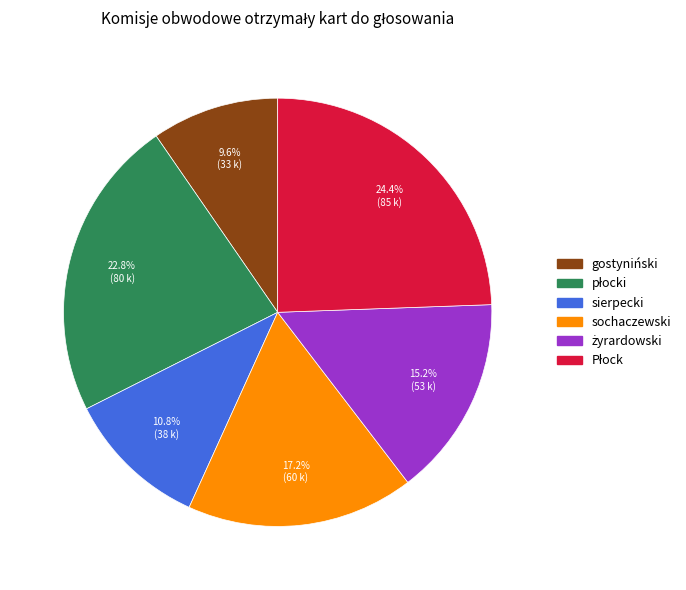

Is there a majority slice in this chart?

No